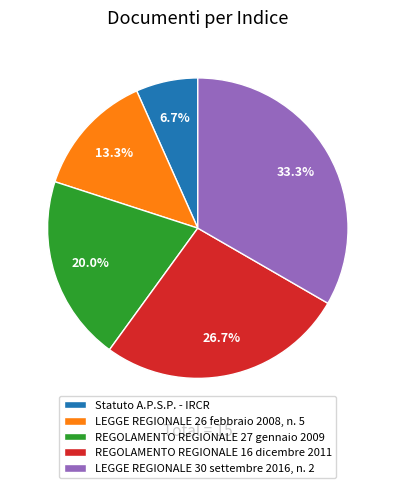

Count the number of slices in the pie.

5